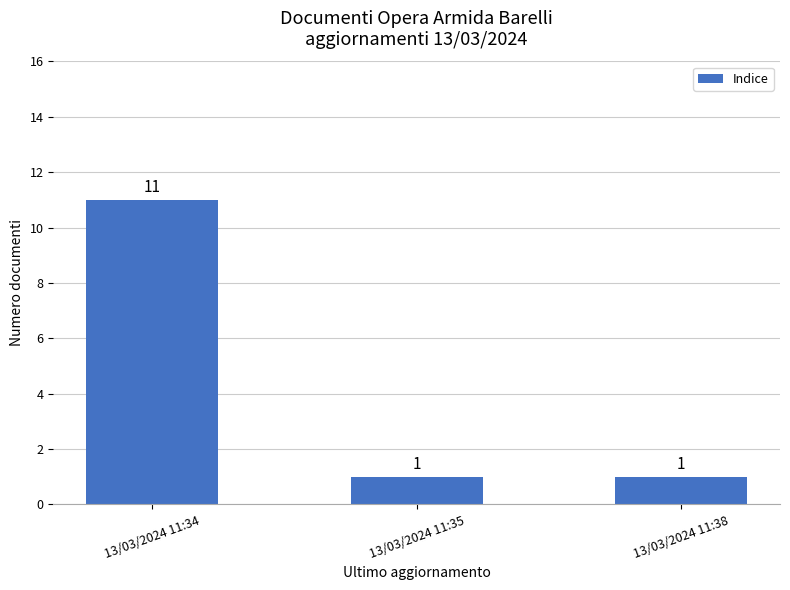

What is the change in value from 13/03/2024 11:34 to 13/03/2024 11:35?

-10